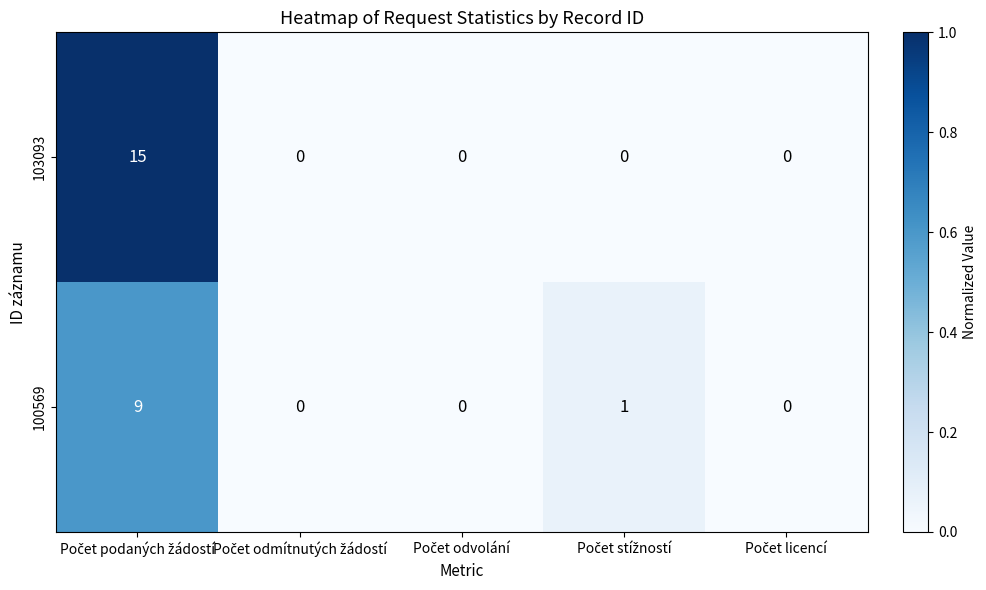

What is the maximum value shown in the chart?

15